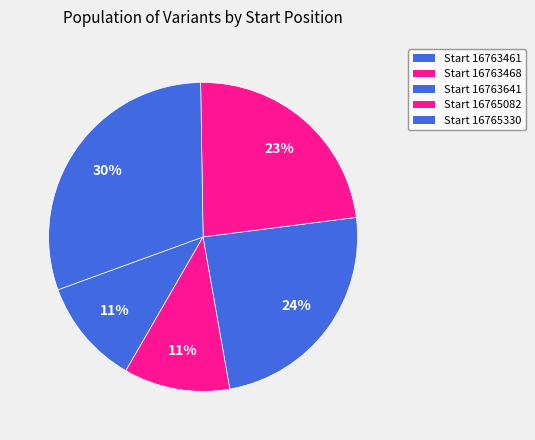

What is the smallest slice in the pie chart?

16763461